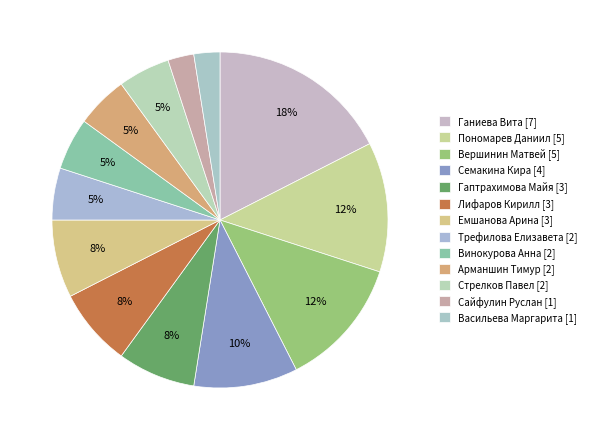

What percentage is the Семакина Кира [4] slice, to the nearest percent?

10%